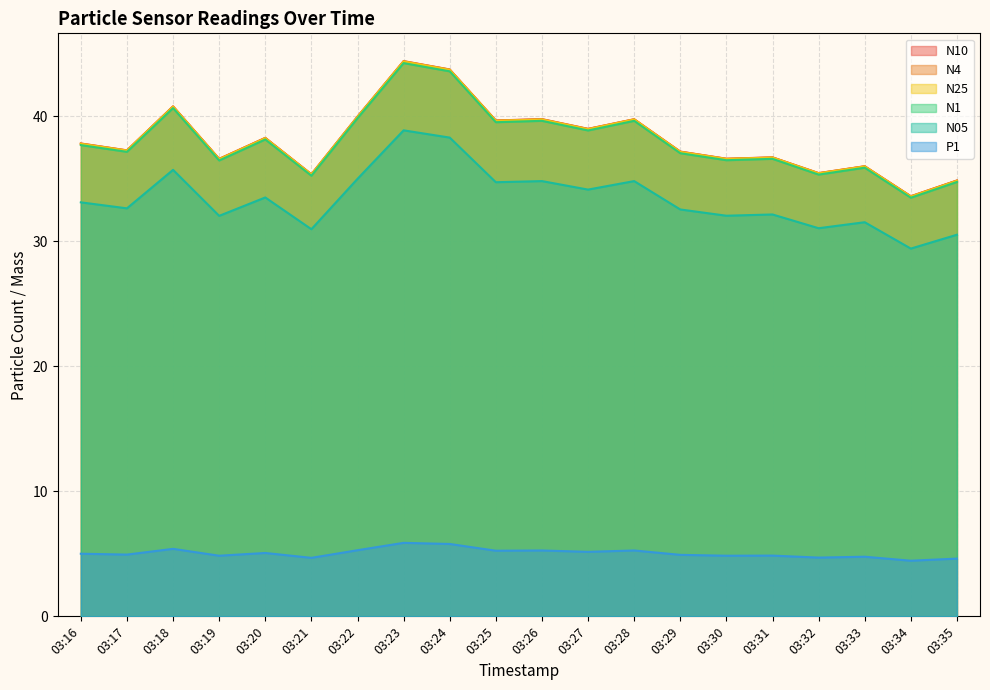

True or false: P1 and N1 intersect in this chart.

False